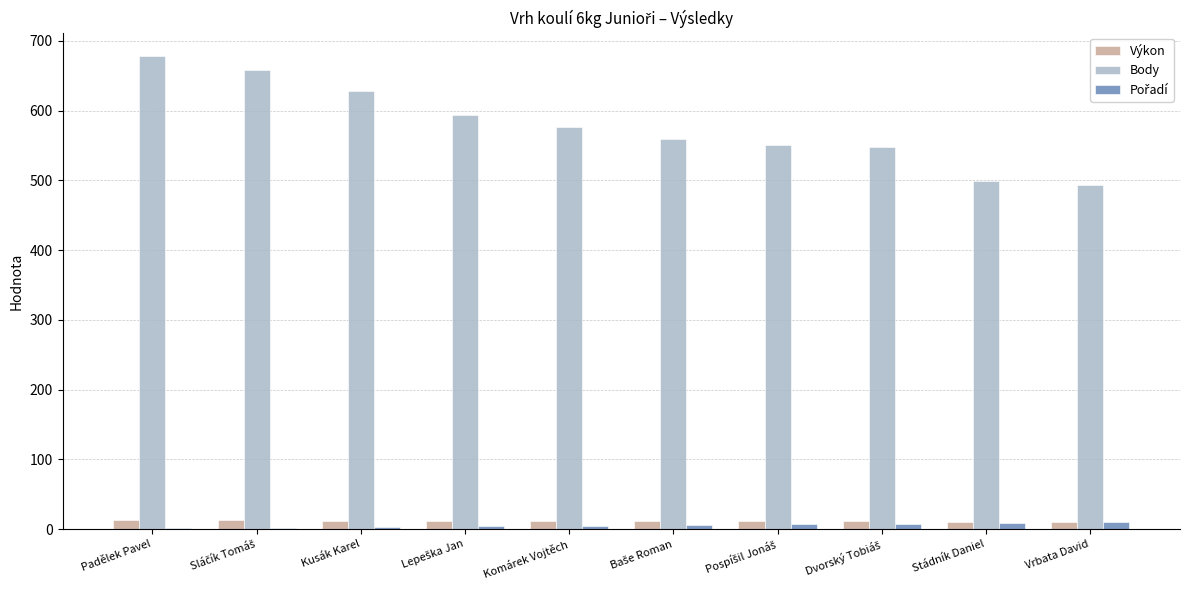

Which series has the largest total across all categories?

Body